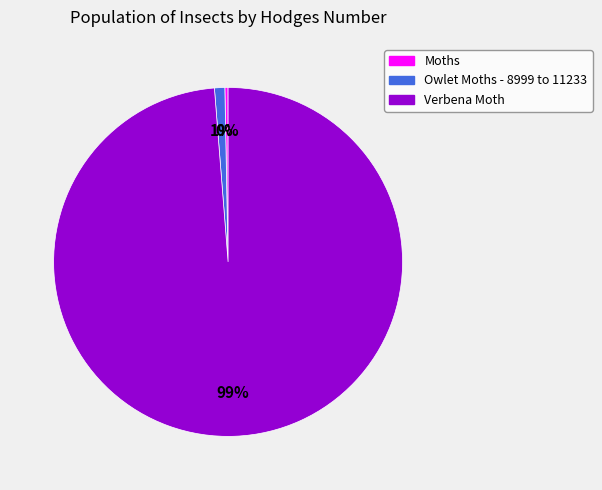

Which category has the biggest portion of the pie?

Verbena Moth